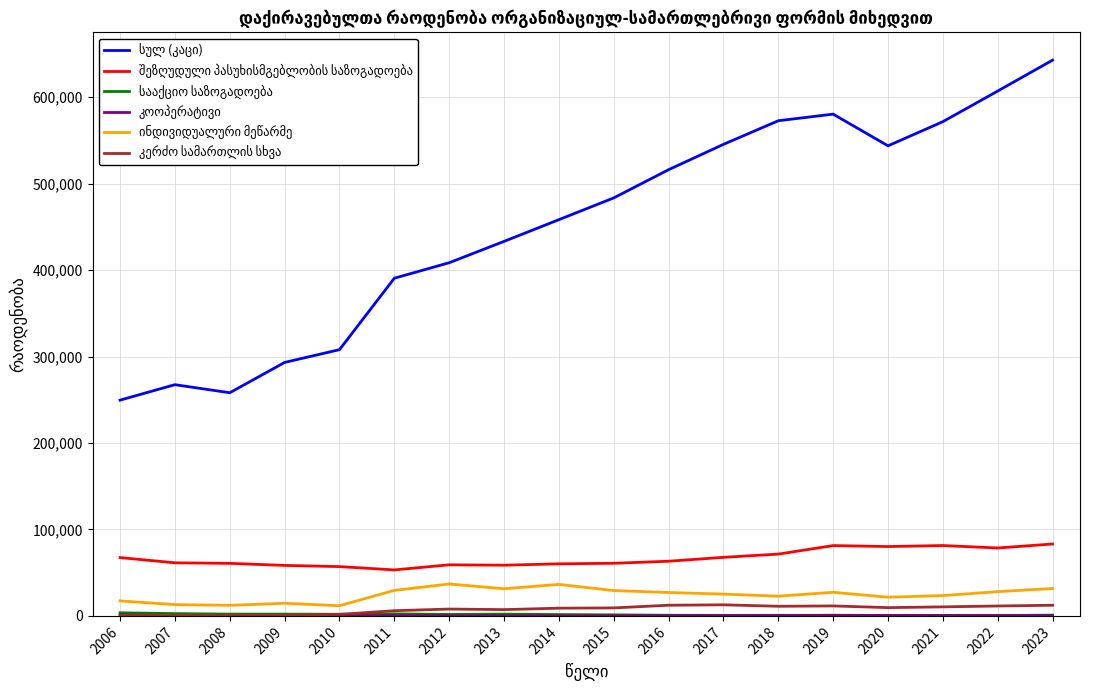

What is the difference between the maximum and minimum values in the სააქციო საზოგადოება series?

3115